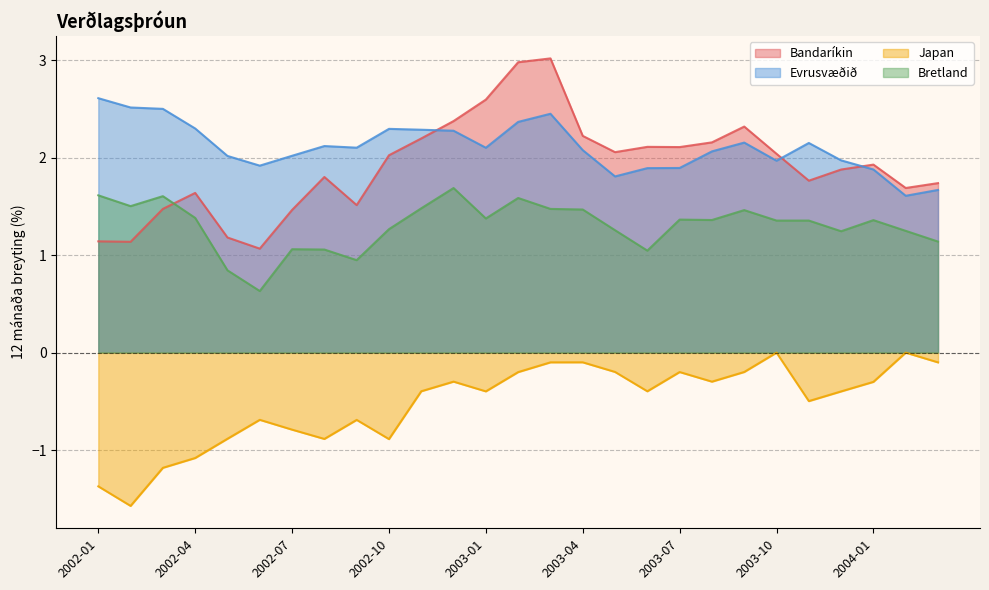

Read the Evrusvæðið value at 2002-09.

2.1